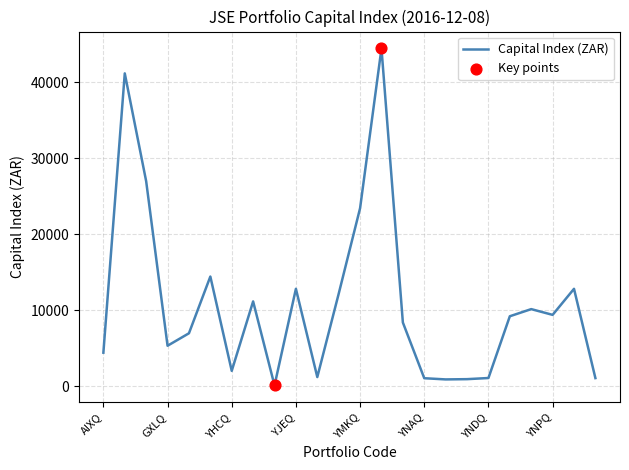

What is the maximum value shown in the chart?

44453.6